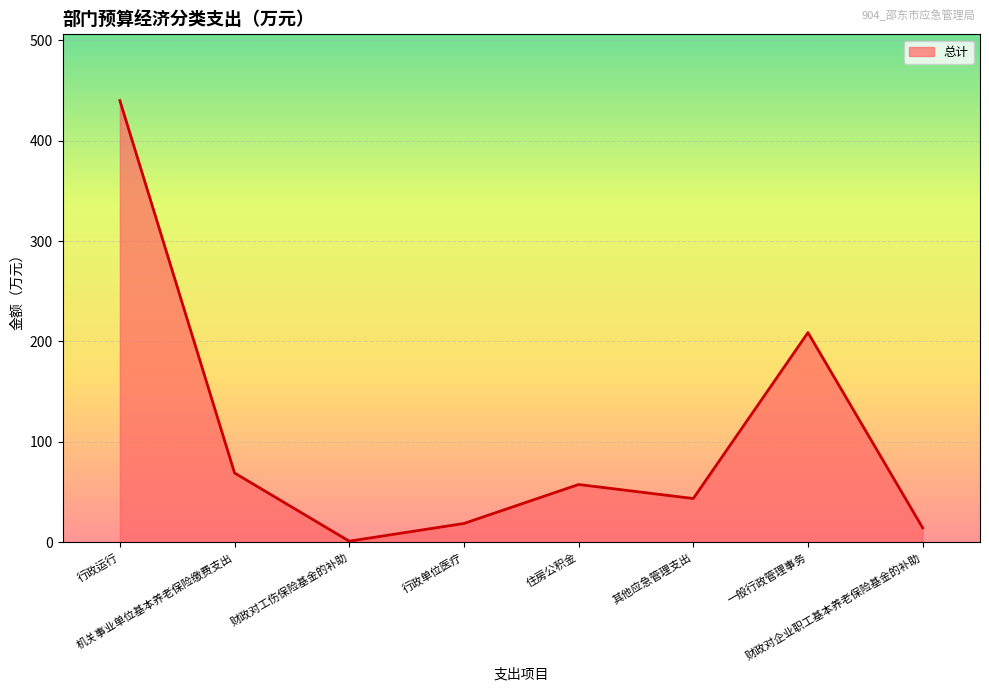

Which category has the lowest value across all series?

财政对工伤保险基金的补助